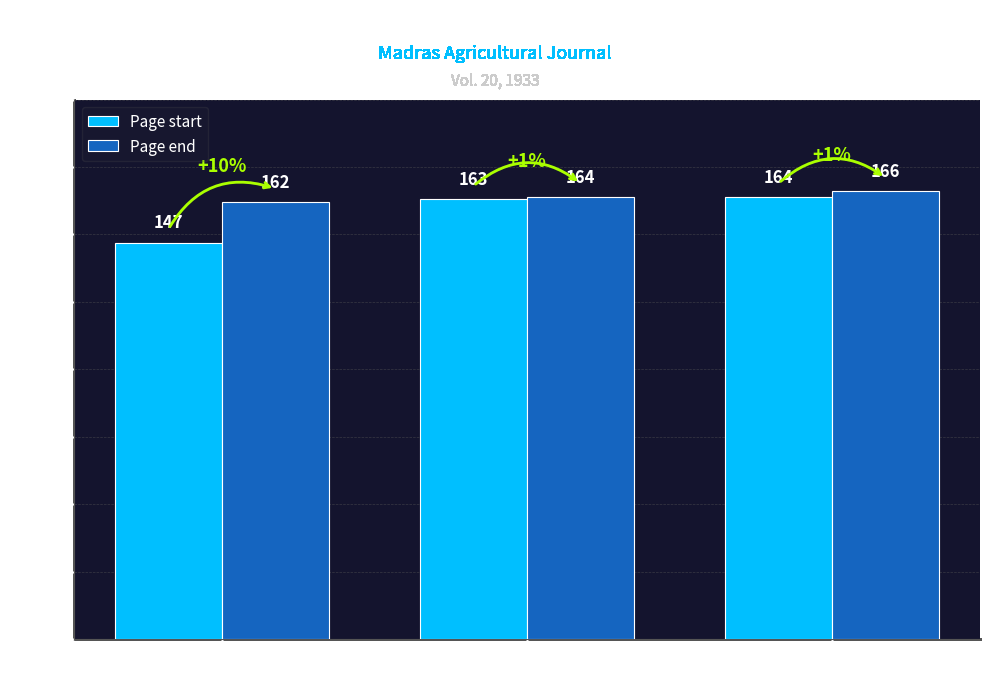

Which label corresponds to the smallest value in the chart?

ID 16